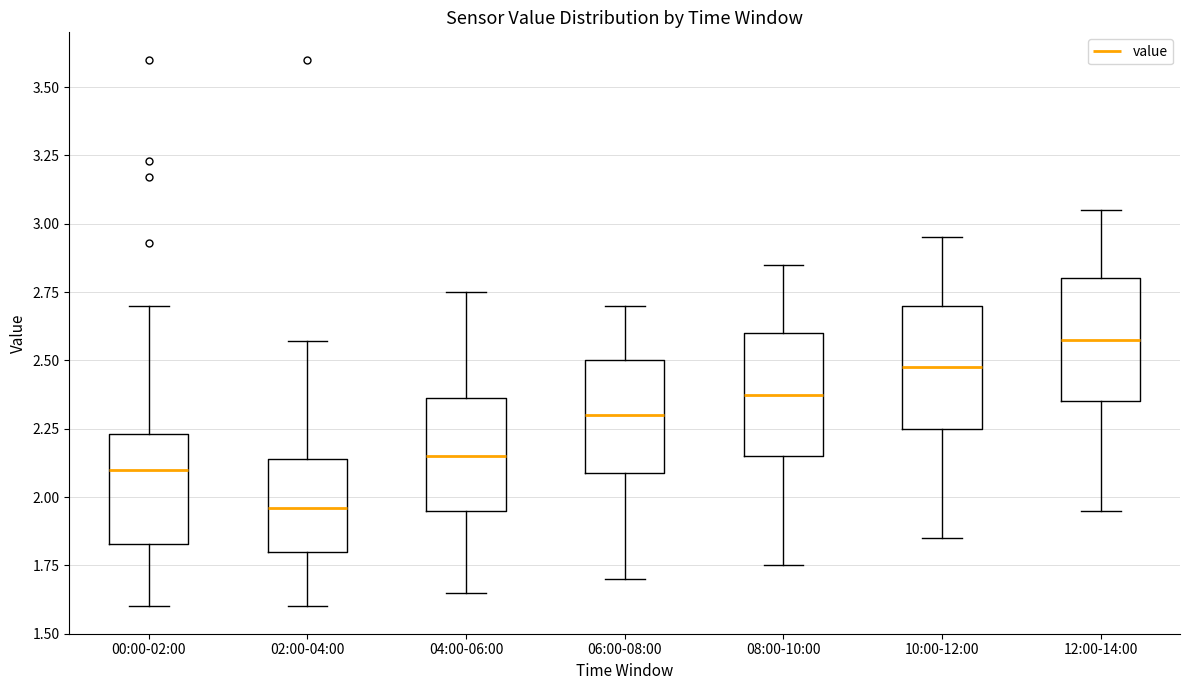

Where is the lower edge of the box for 00:00-02:00 on the y-axis? The values are not printed on the chart, so give them approximately, as read against the axis.

1.85